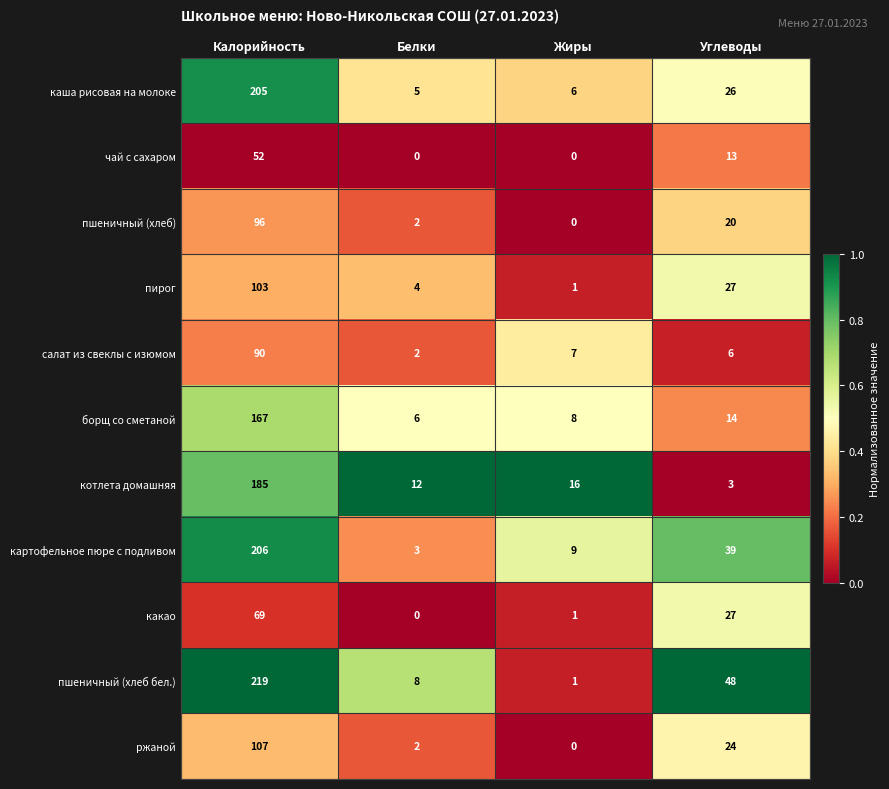

Rank the categories by каша рисовая на молоке value from lowest to highest.

Белки, Жиры, Углеводы, Калорийность